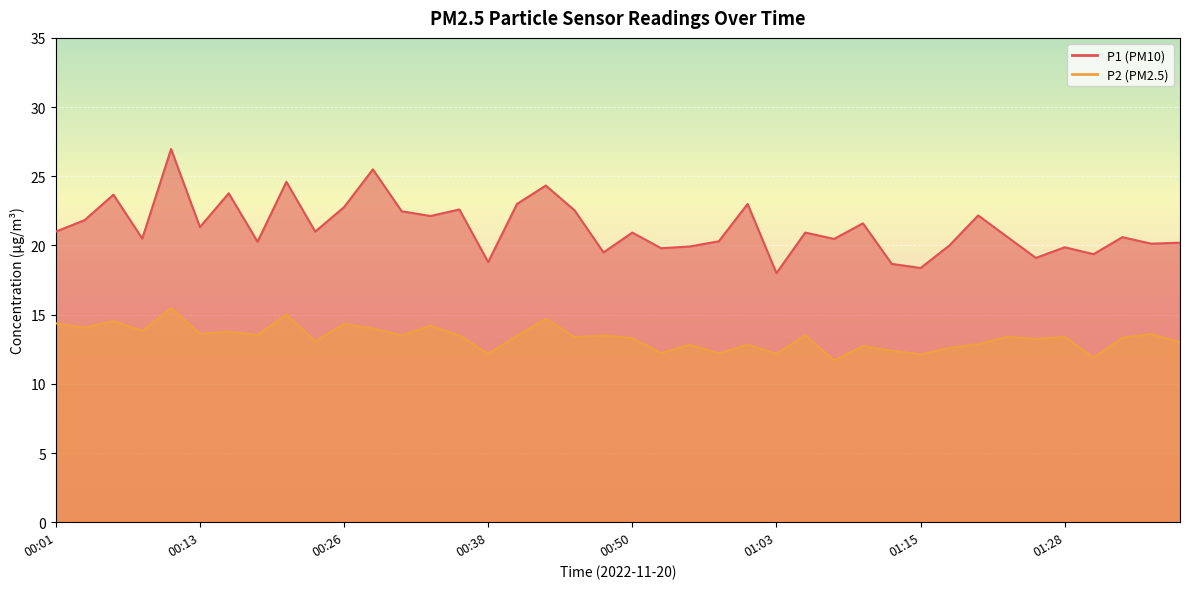

Reading left to right, what are all the values shown in this chart?

P1: 00:01=21.0	00:03=21.8	00:06=23.7	00:08=20.5	00:11=27.0	00:13=21.3	00:16=23.8	00:18=20.3	00:21=24.6	00:23=21.0	00:26=22.8	00:28=25.5	00:31=22.5	00:33=22.1	00:36=22.6	00:38=18.8	00:41=23.0	00:43=24.3	00:46=22.5	00:48=19.5	00:50=20.9	00:53=19.8	00:55=19.9	00:58=20.3	01:00=23.0	01:03=18.0	01:05=20.9	01:08=20.5	01:10=21.6	01:13=18.7	01:15=18.4	01:18=20.0	01:20=22.2	01:23=20.6	01:25=19.1	01:28=19.9	01:30=19.4	01:33=20.6	01:35=20.1	01:37=20.2
P2: 00:01=14.4	00:03=14.1	00:06=14.5	00:08=13.8	00:11=15.5	00:13=13.6	00:16=13.8	00:18=13.5	00:21=15.0	00:23=13.1	00:26=14.3	00:28=14.0	00:31=13.5	00:33=14.2	00:36=13.5	00:38=12.2	00:41=13.5	00:43=14.7	00:46=13.4	00:48=13.5	00:50=13.3	00:53=12.2	00:55=12.8	00:58=12.2	01:00=12.8	01:03=12.2	01:05=13.5	01:08=11.7	01:10=12.7	01:13=12.4	01:15=12.1	01:18=12.6	01:20=12.9	01:23=13.4	01:25=13.2	01:28=13.4	01:30=11.9	01:33=13.3	01:35=13.6	01:37=13.0